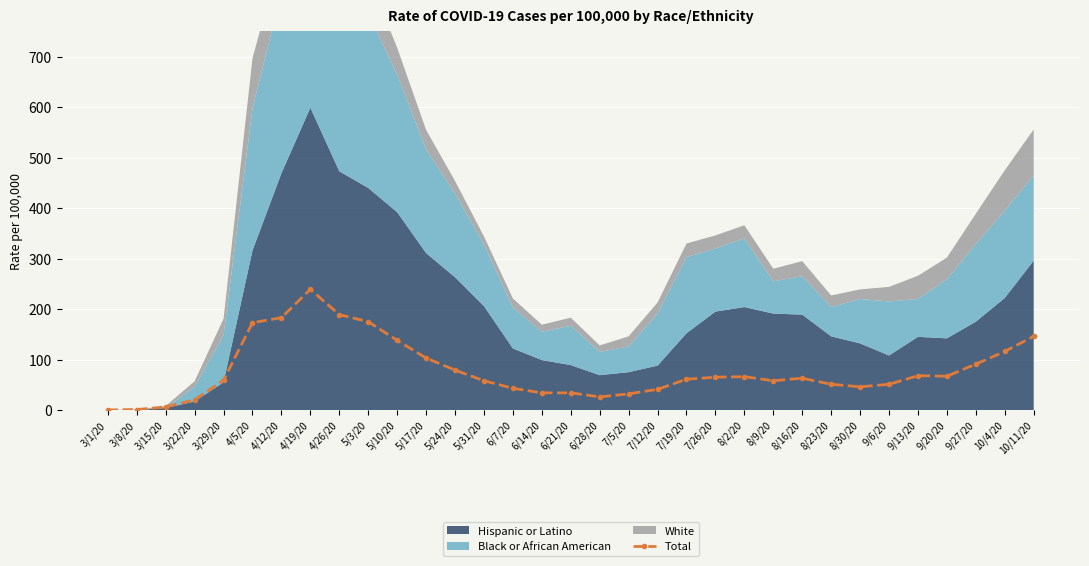

Is it true that Total equals 38 at 7/19/20?

False